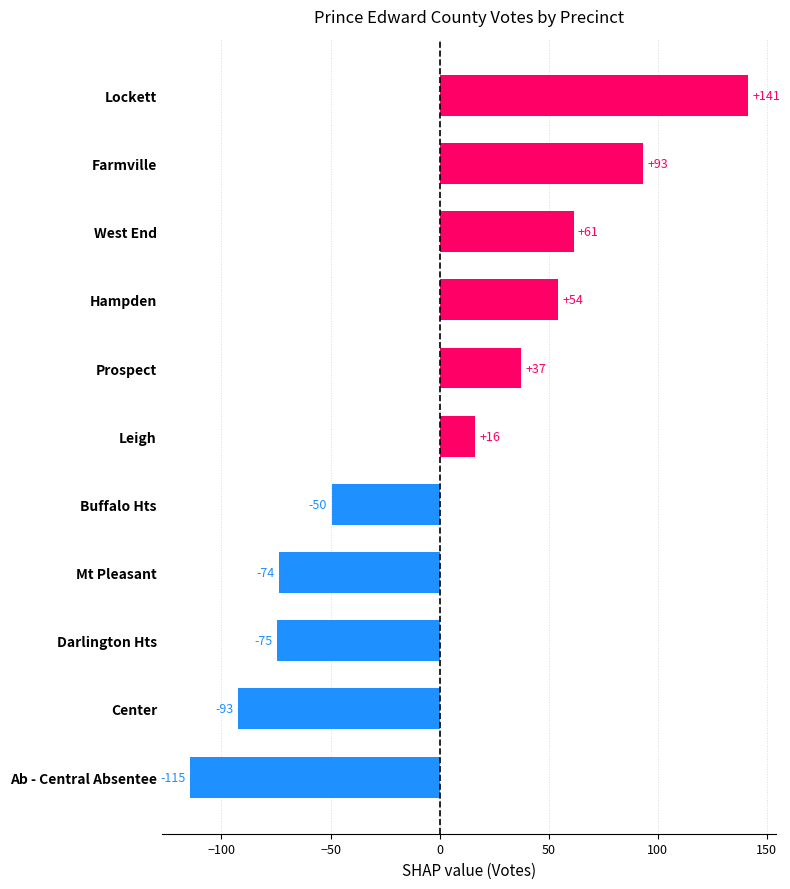

How many bars are there in total?

11